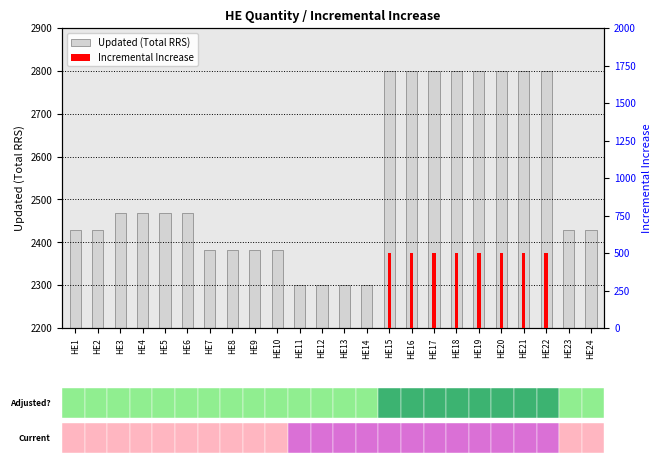

Reading left to right, transcribe all the data shown in this chart.

Updated (Total RRS): 2429	2429	2469	2469	2469	2469	2383	2383	2383	2383	2300	2300	2300	2300	2800	2800	2800	2800	2800	2800	2800	2800	2429	2429
Incremental Increase: 0	0	0	0	0	0	0	0	0	0	0	0	0	0	500	500	500	500	500	500	500	500	0	0